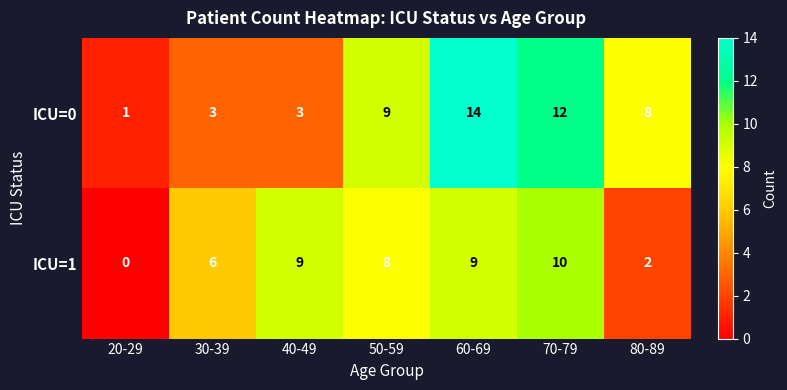

Reading right to left, list all the values displayed in this chart.

ICU=0: 80-89=8	70-79=12	60-69=14	50-59=9	40-49=3	30-39=3	20-29=1
ICU=1: 80-89=2	70-79=10	60-69=9	50-59=8	40-49=9	30-39=6	20-29=0